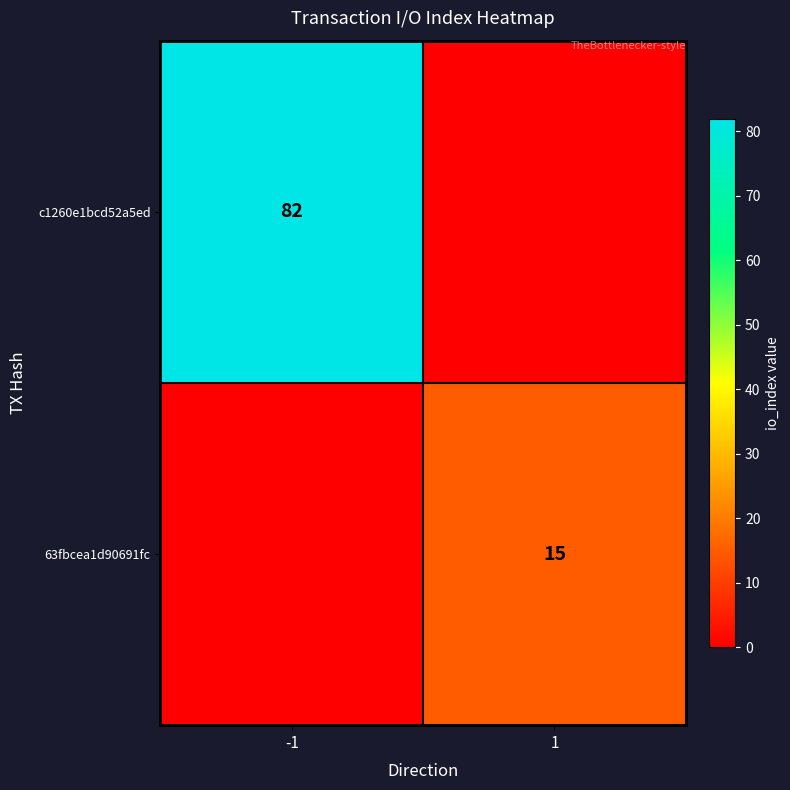

How many distinct data groups are displayed?

2